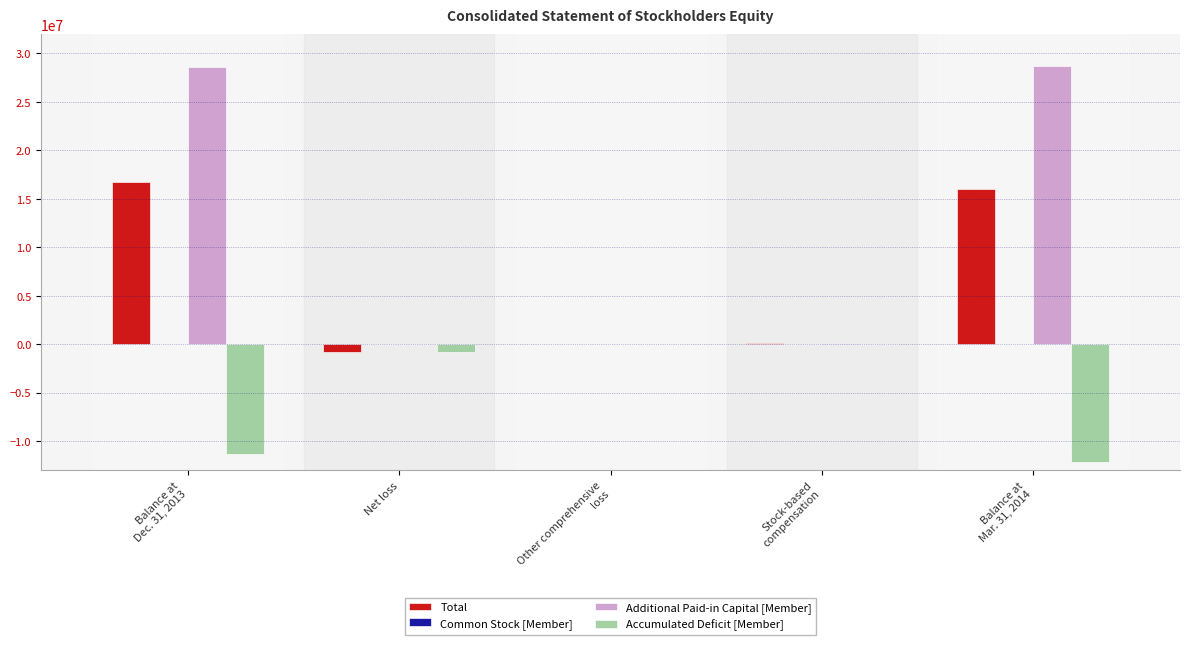

Which series has the largest total across all categories?

Additional Paid-in Capital [Member]